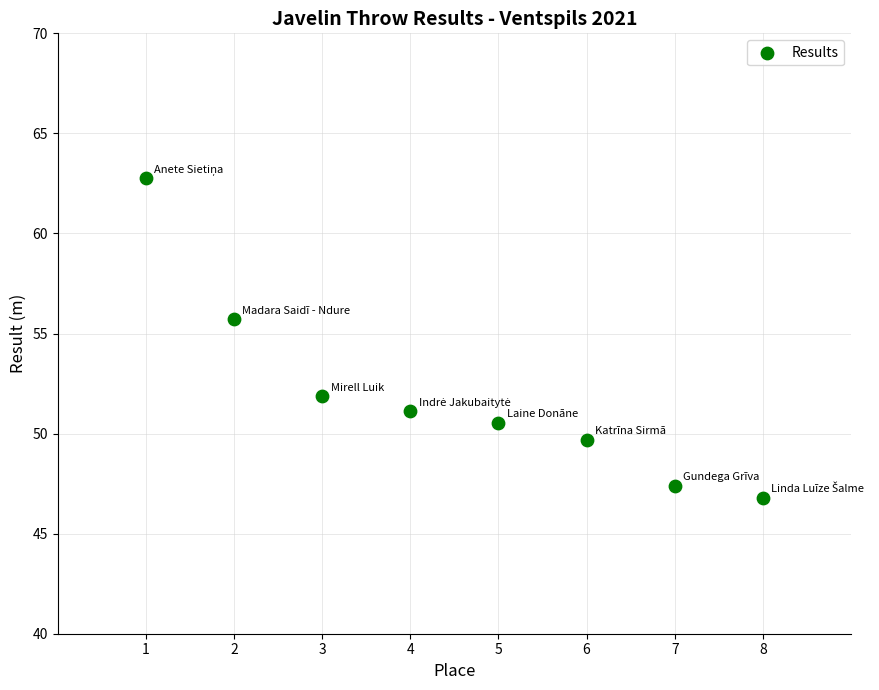

What is the average X value?

4.5